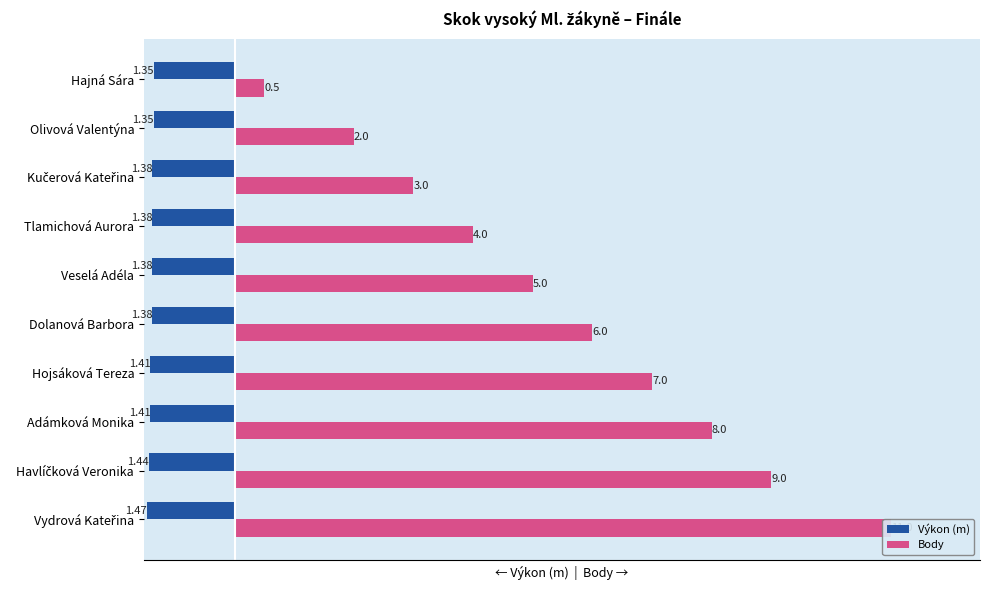

Rank the series by their average value, from lowest to highest.

Výkon (m), Body